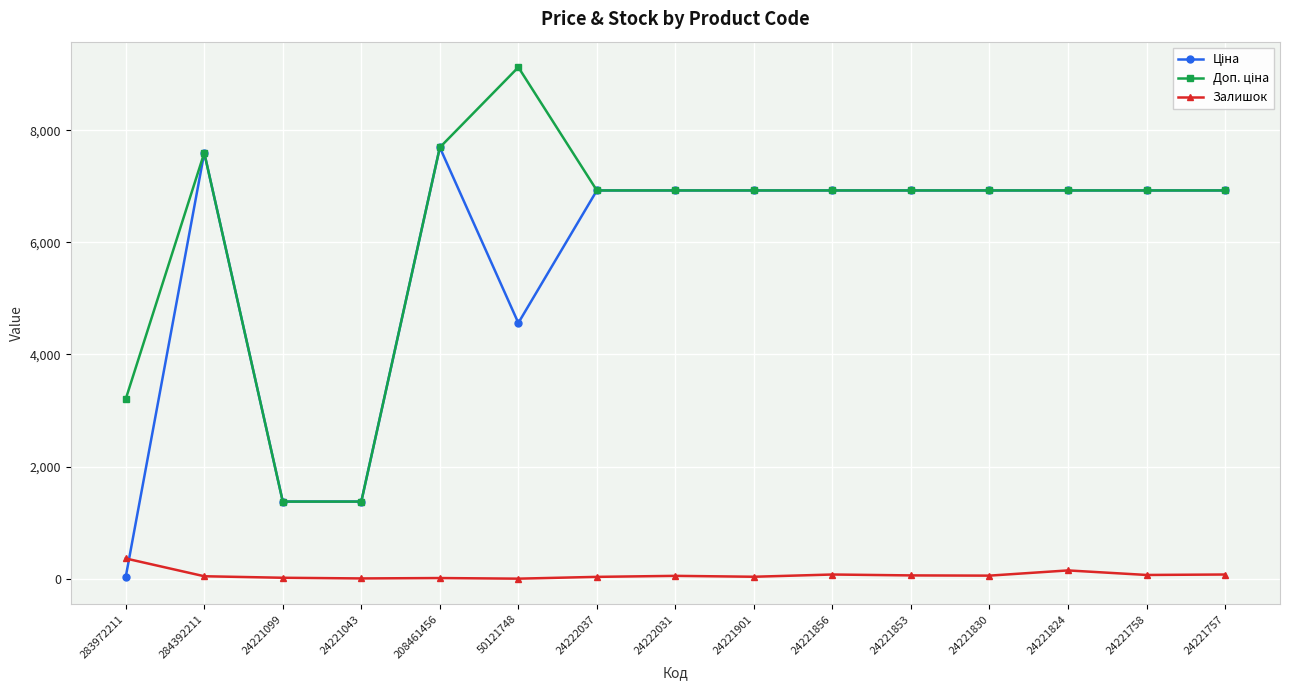

What is the highest value of the Залишок series?

360.0